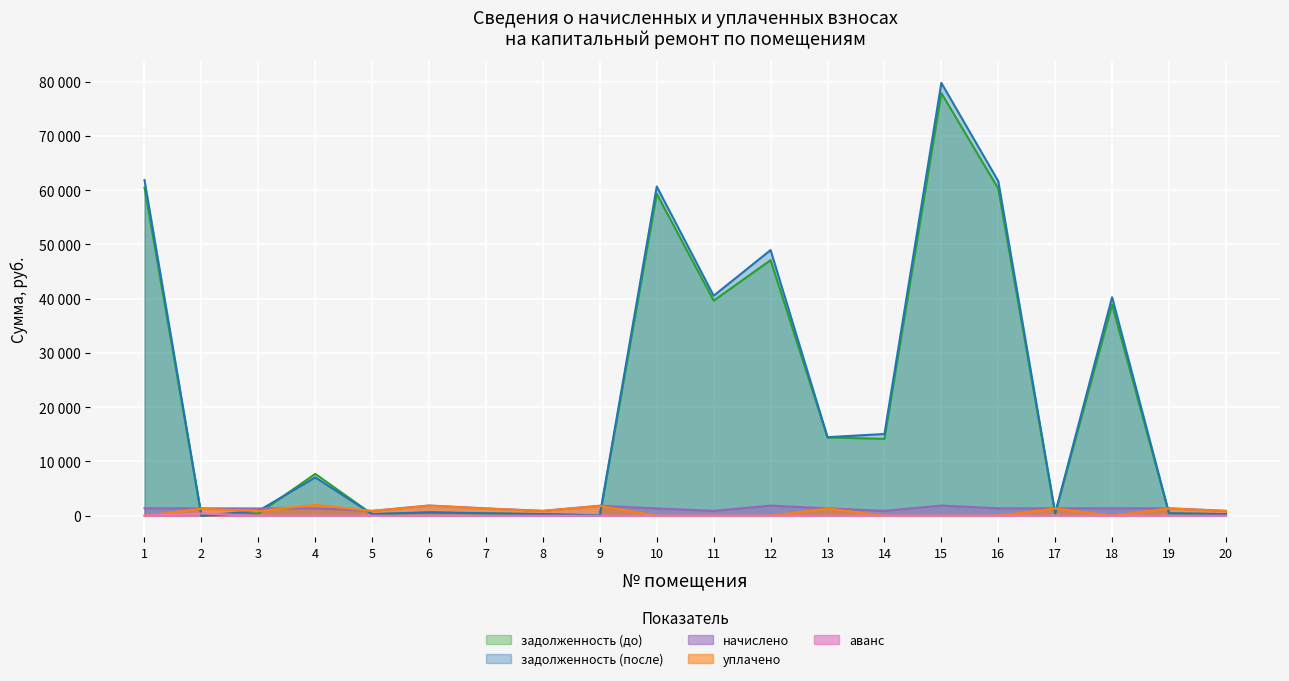

Where is the first local maximum for аванс?

2